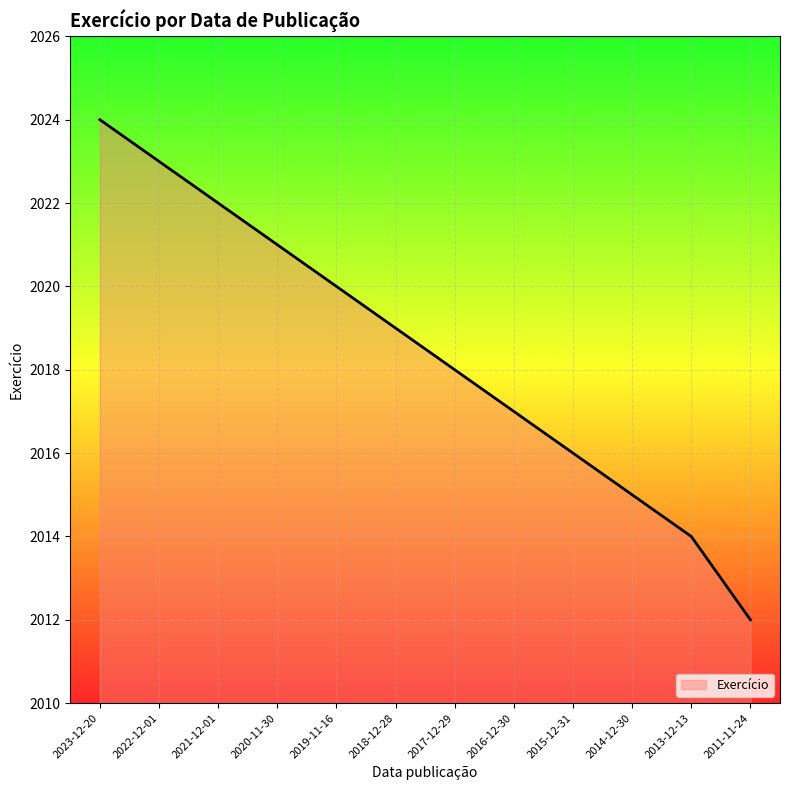

True or false: the data shows 3068 at 2023-12-20.

False